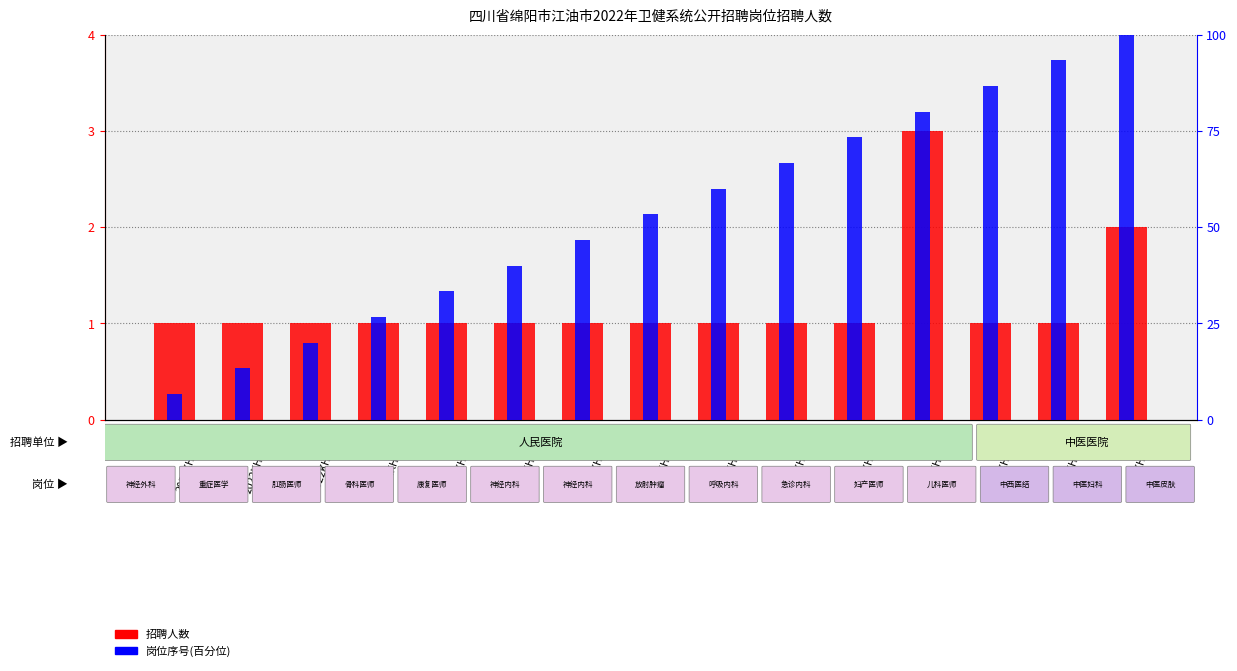

The 岗位序号(百分位) series shows 83.3 at 2022KHWS007. True or false?

False